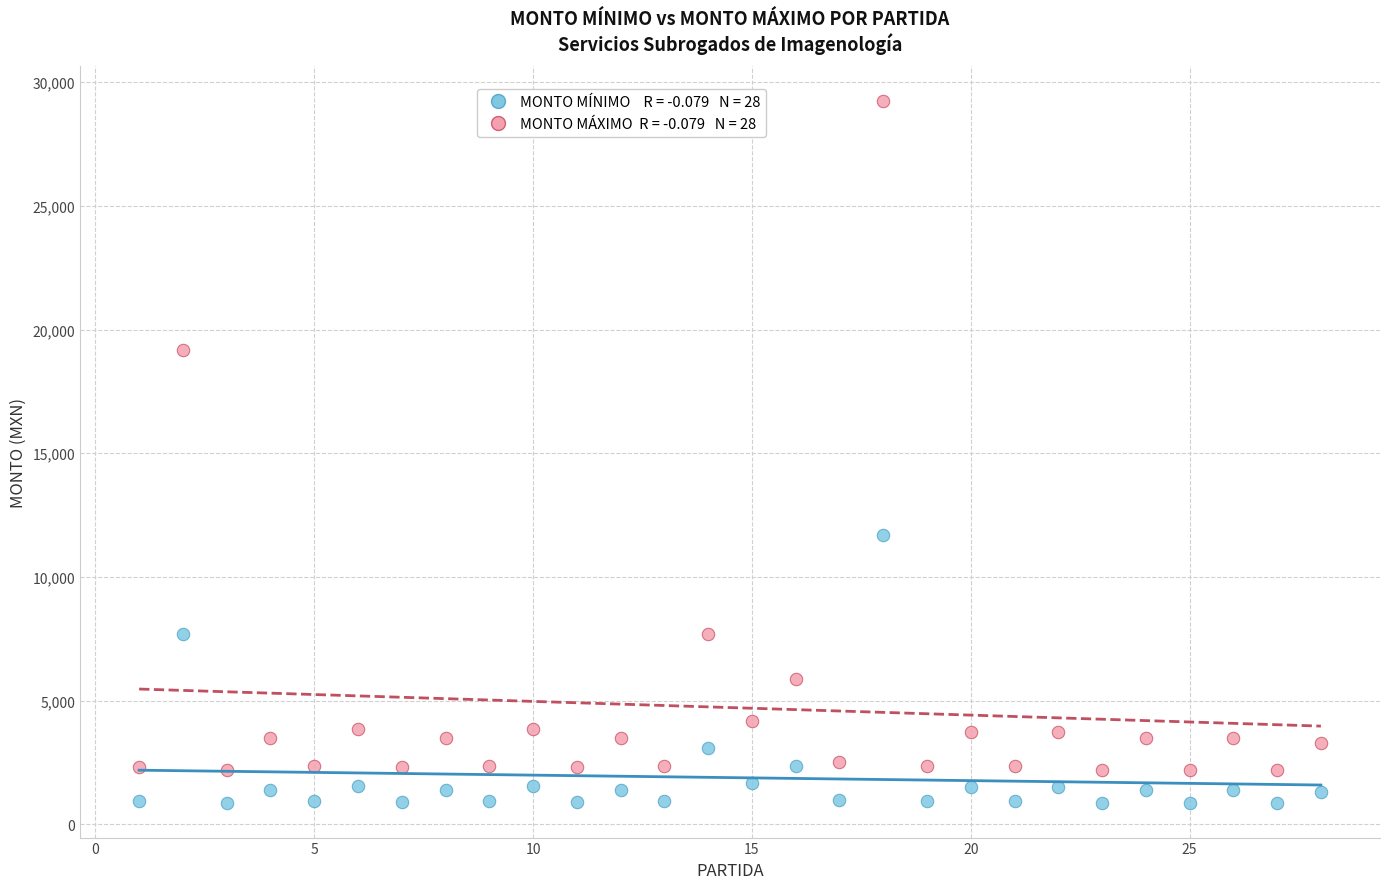

Across all series, what Y value is closest to 15051?

11689.6